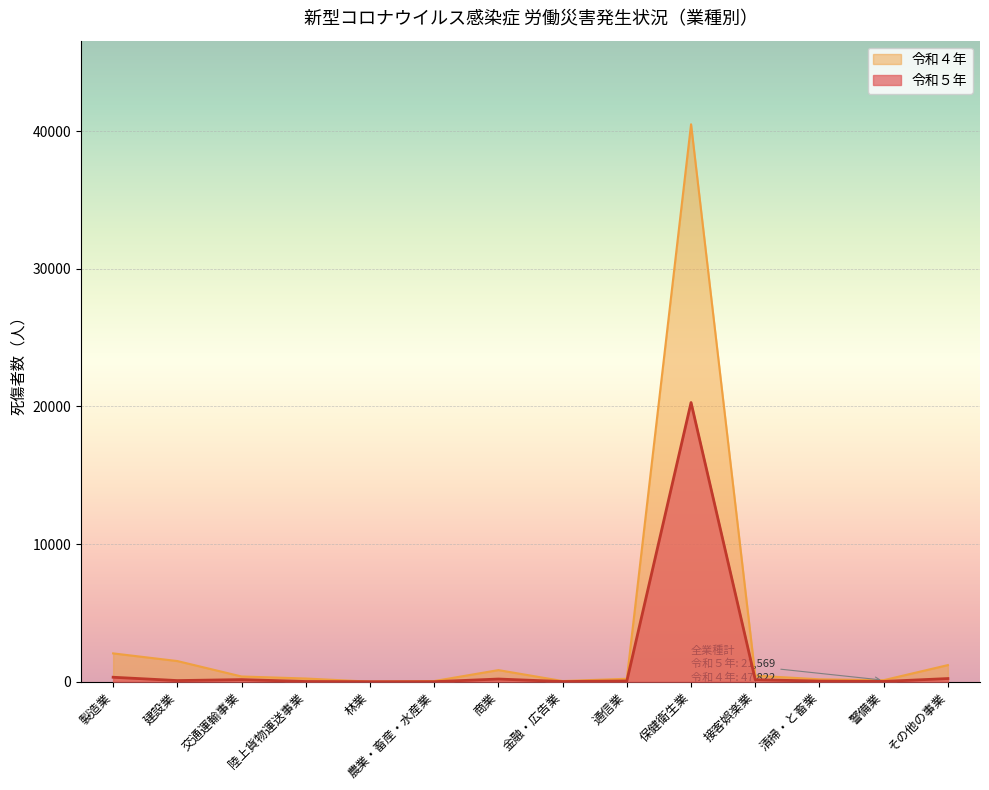

True or false: 令和５年 and 令和４年 intersect in this chart.

False